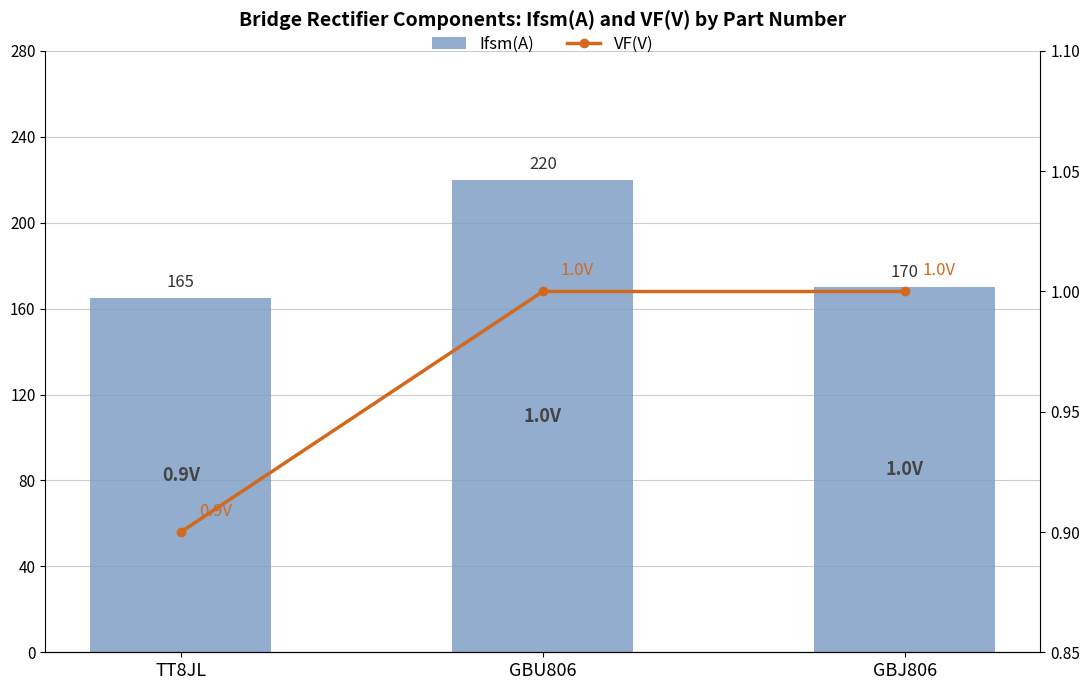

Does the chart contain stacked bars?

No